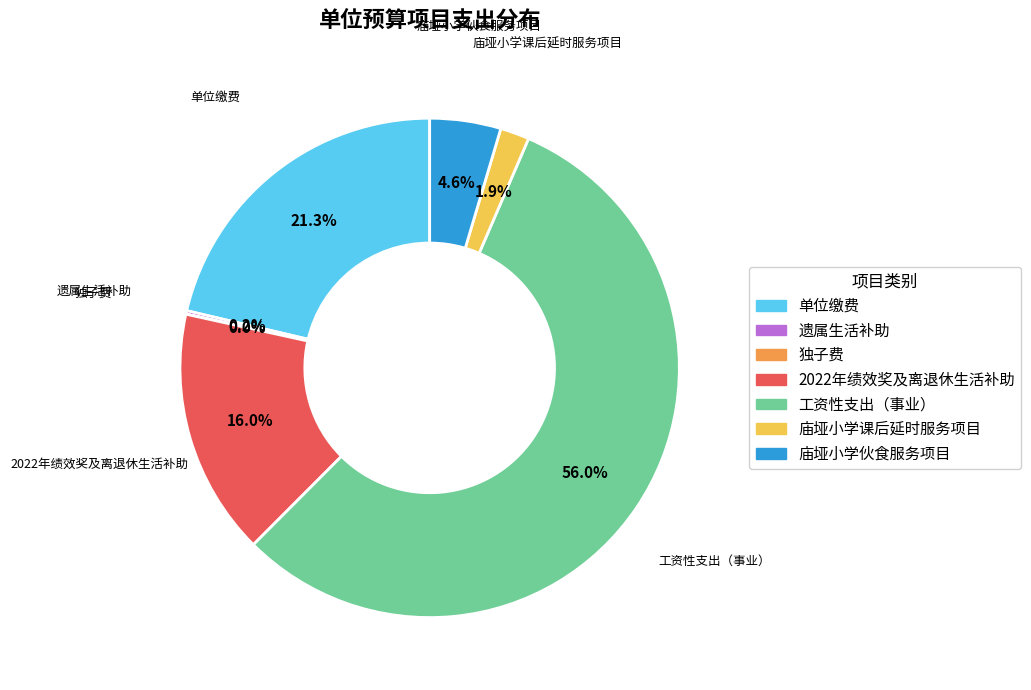

Is there a majority slice in this chart?

Yes